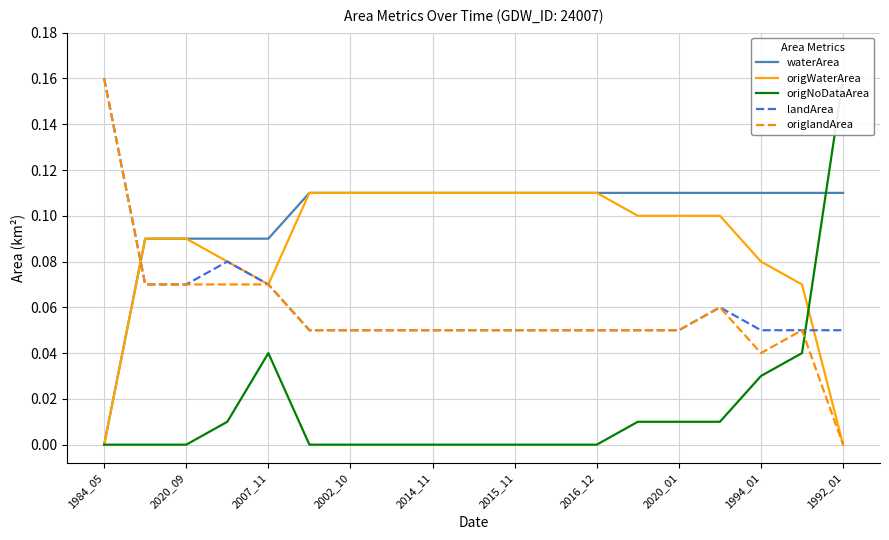

Which category has the highest value in the landArea series?

1984_05